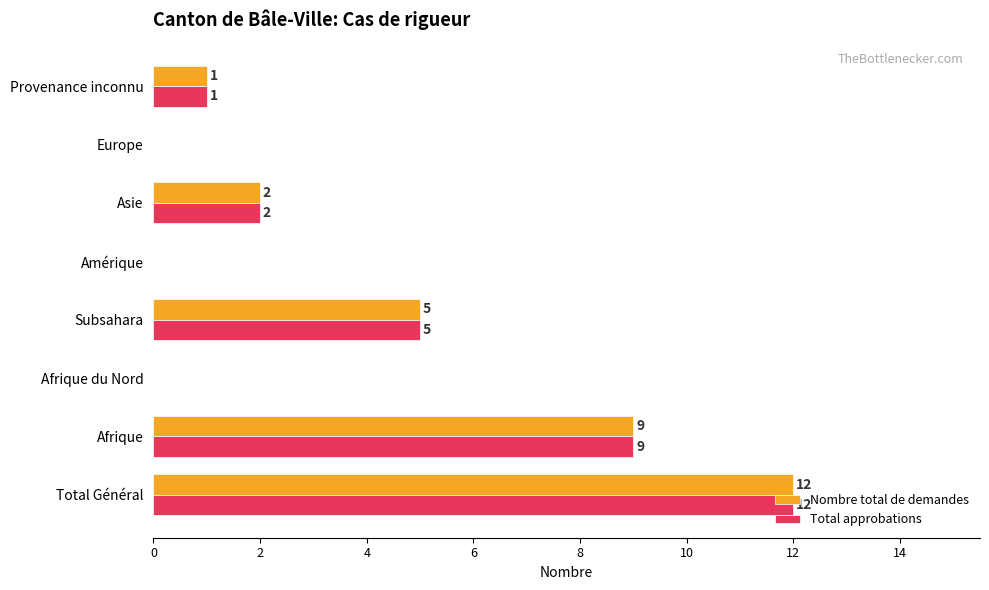

What is the total value across all series at Subsahara?

10